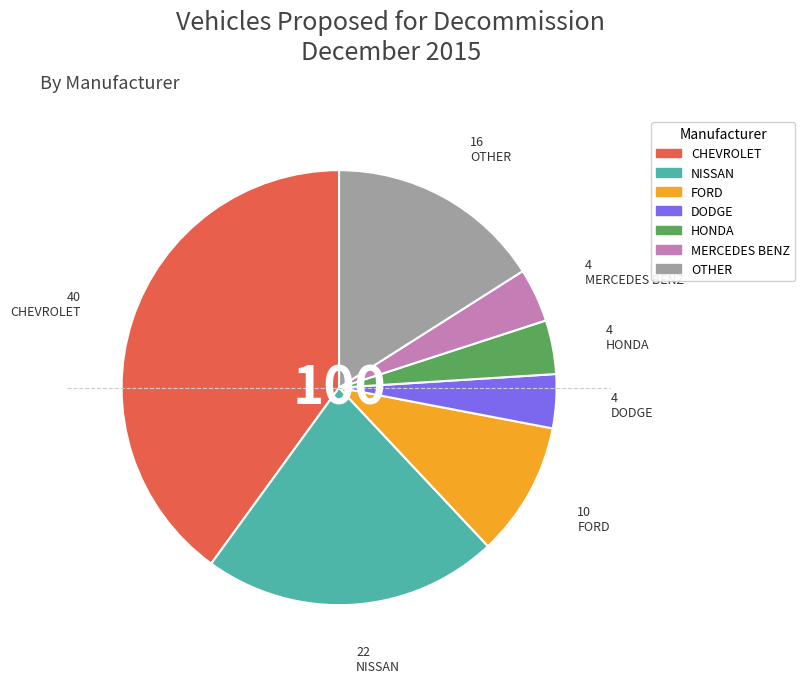

The HONDA slice represents 4% of the pie. True or false?

True